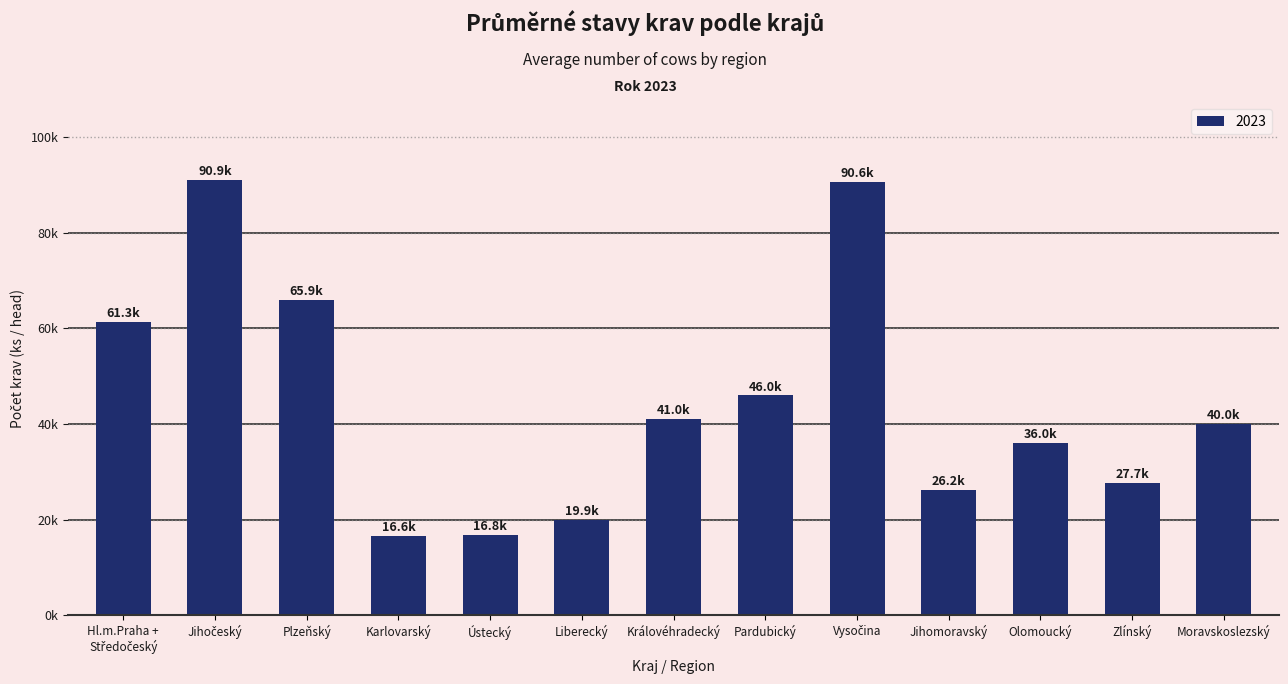

At which label does the data first exceed 40017?

Hl.m.Praha +
Středočeský